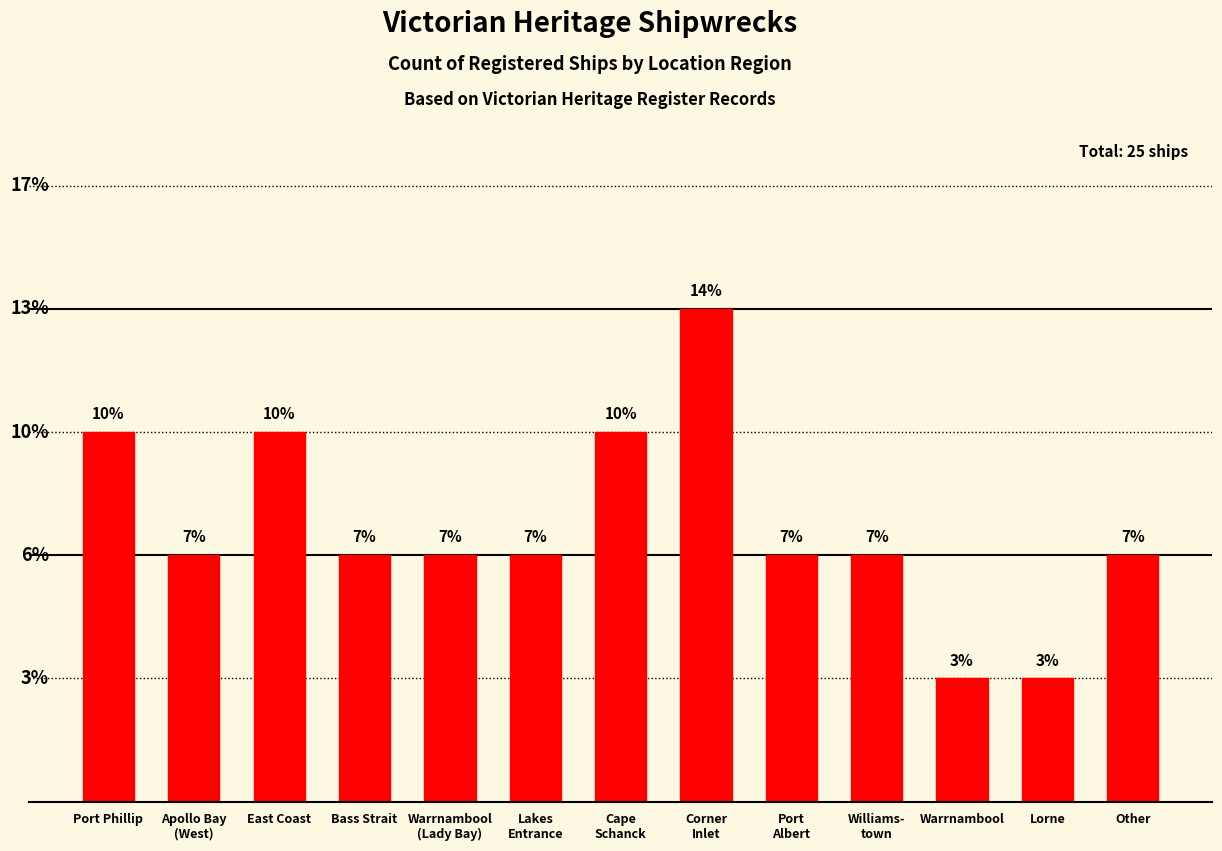

Is it true that the value at Other is 1?

False